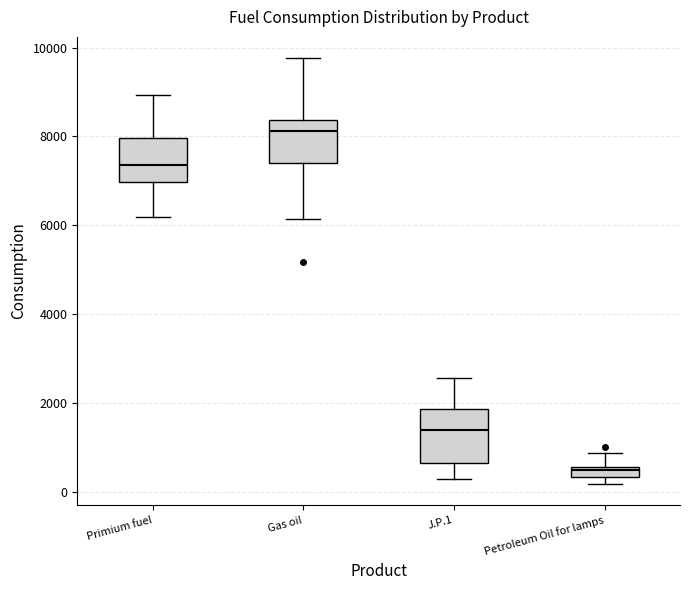

Which box is the tallest, from its lower edge to its upper edge?

J.P.1